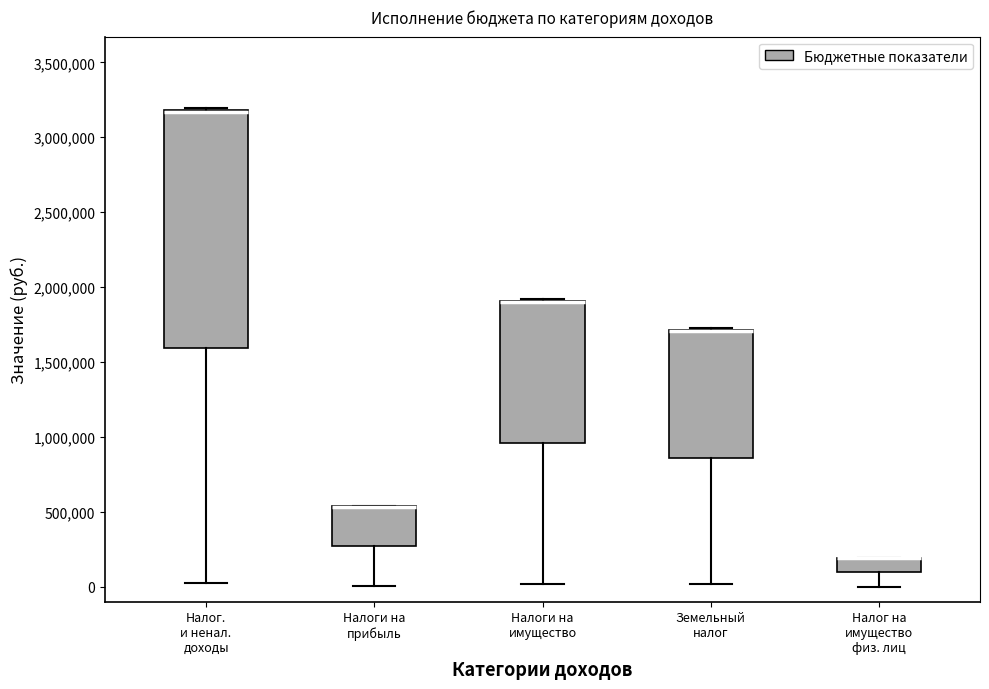

Where is the lower edge of the box for Налог. и ненал. доходы on the y-axis? The values are not printed on the chart, so give them approximately, as read against the axis.

1600000